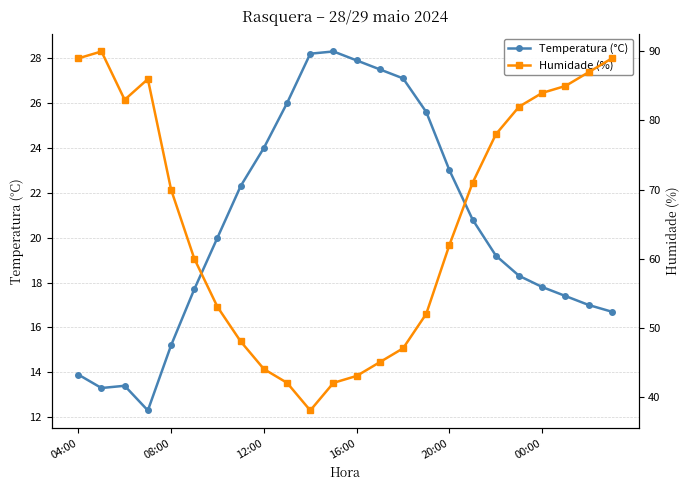

What is the minimum value for Temperatura (°C)?

12.3